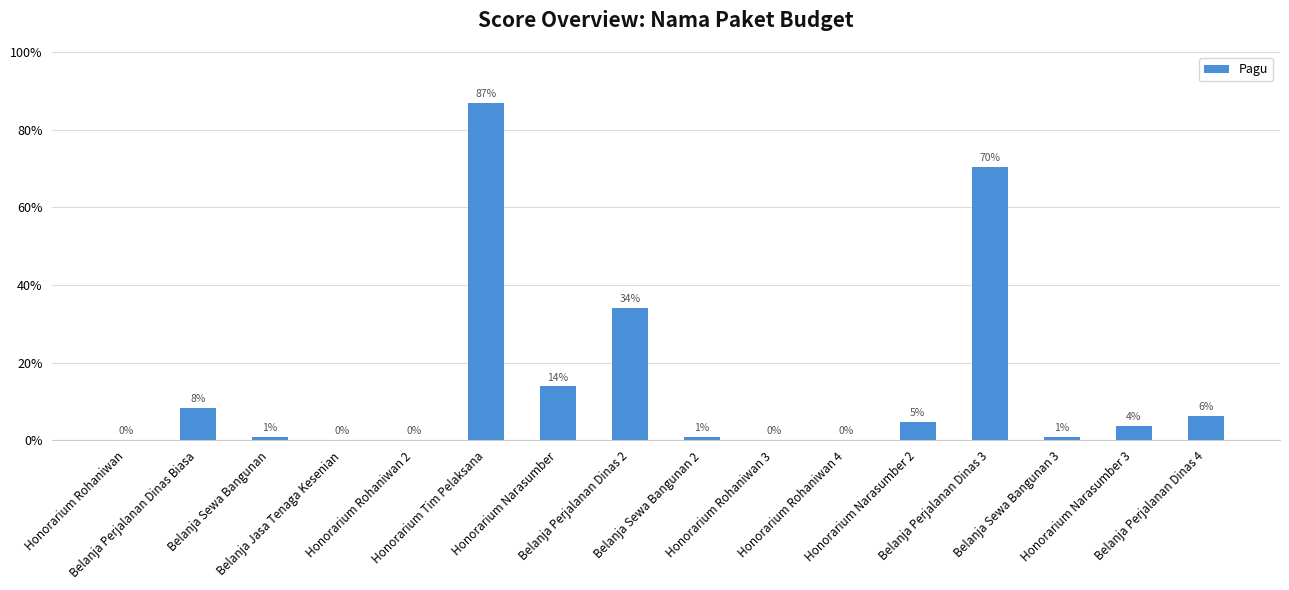

What position from the right is Honorarium Rohaniwan?

16